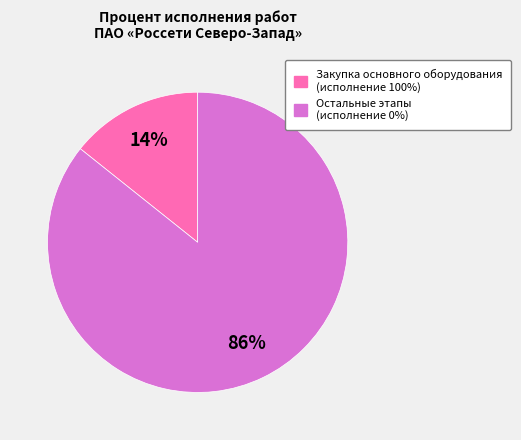

To the nearest percent, what is the average slice percentage?

50%